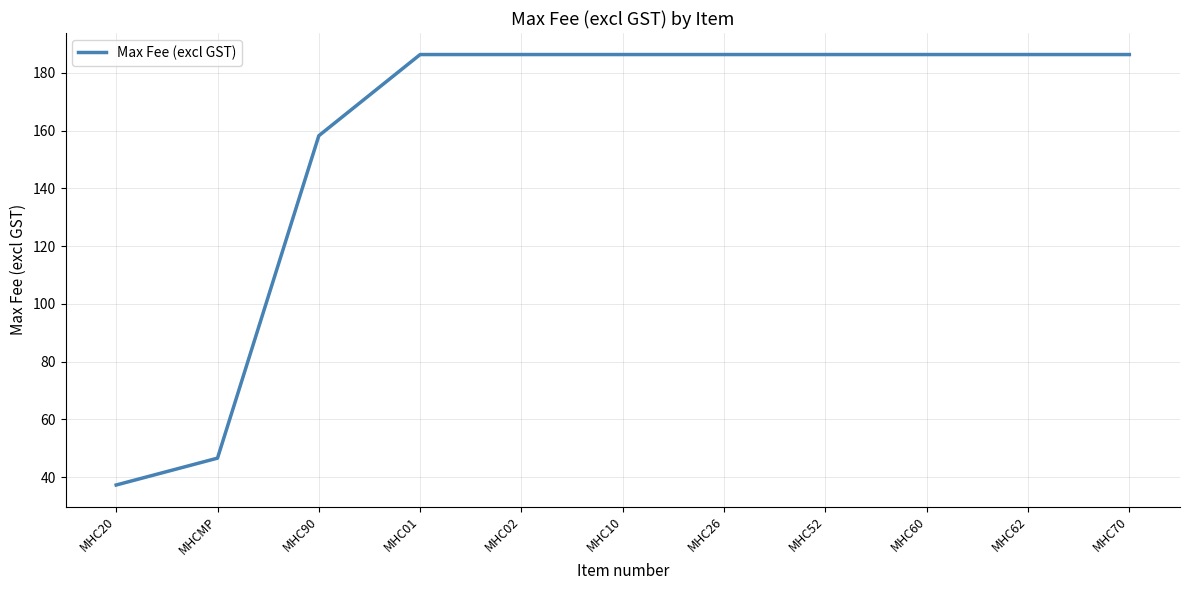

What position from the right is MHC02?

7